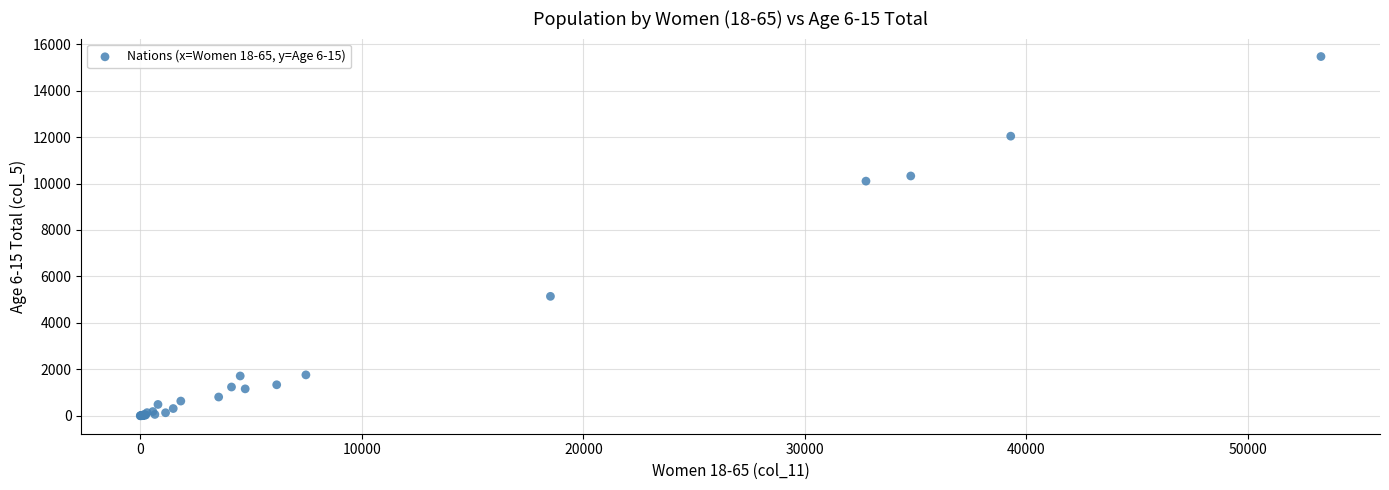

What Y value in the scatter plot is closest to 7733?

10102